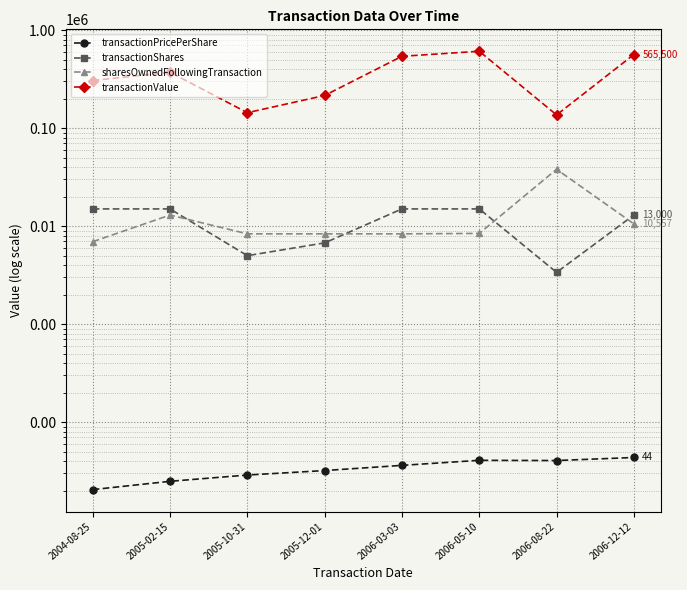

How many lines are shown in the chart?

4